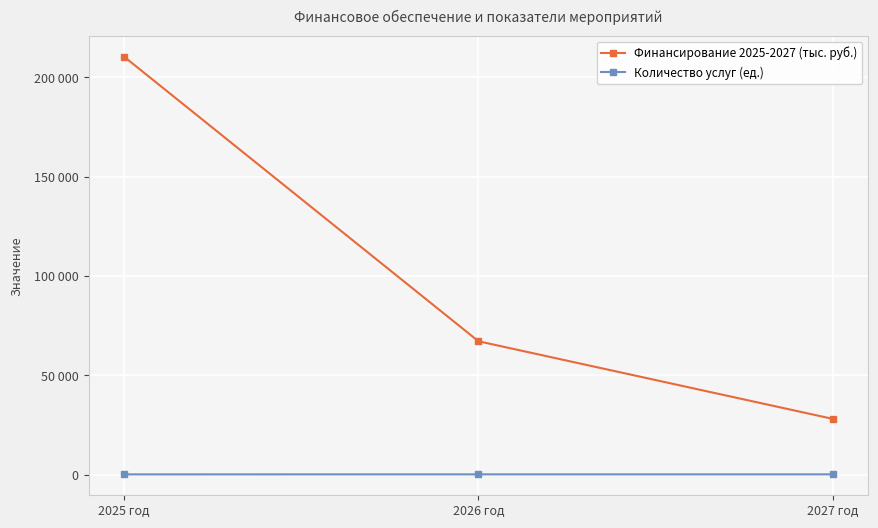

True or false: Финансирование 2025-2027 (тыс. руб.) has a value of 67098.1 at 2026 год.

True